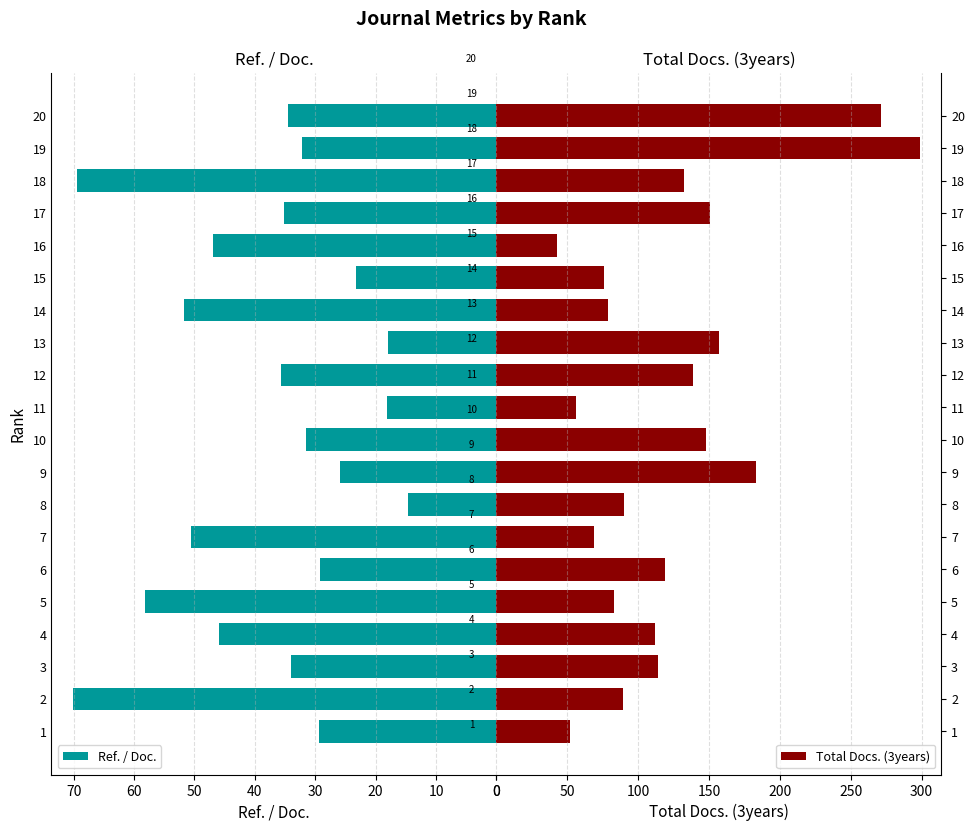

True or false: Ref. / Doc. has a value of 120.6 at 10.

False